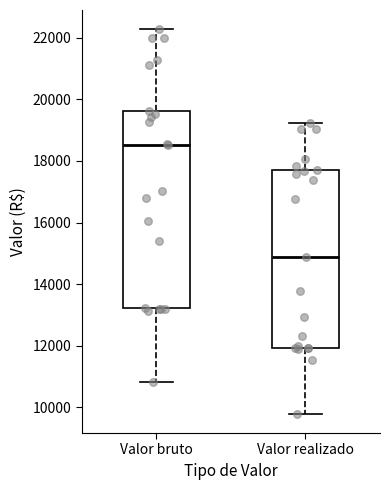

Reading left to right, read every box against the y-axis: the position of its median line, the range the box covers, and the ends of its whiskers. The values are not printed on the chart, so give them approximately, as read against the axis.

Valor bruto: median 18600, box 13200 to 19600, whiskers 10800 to 22200
Valor realizado: median 14800, box 12000 to 17600, whiskers 9800 to 19200